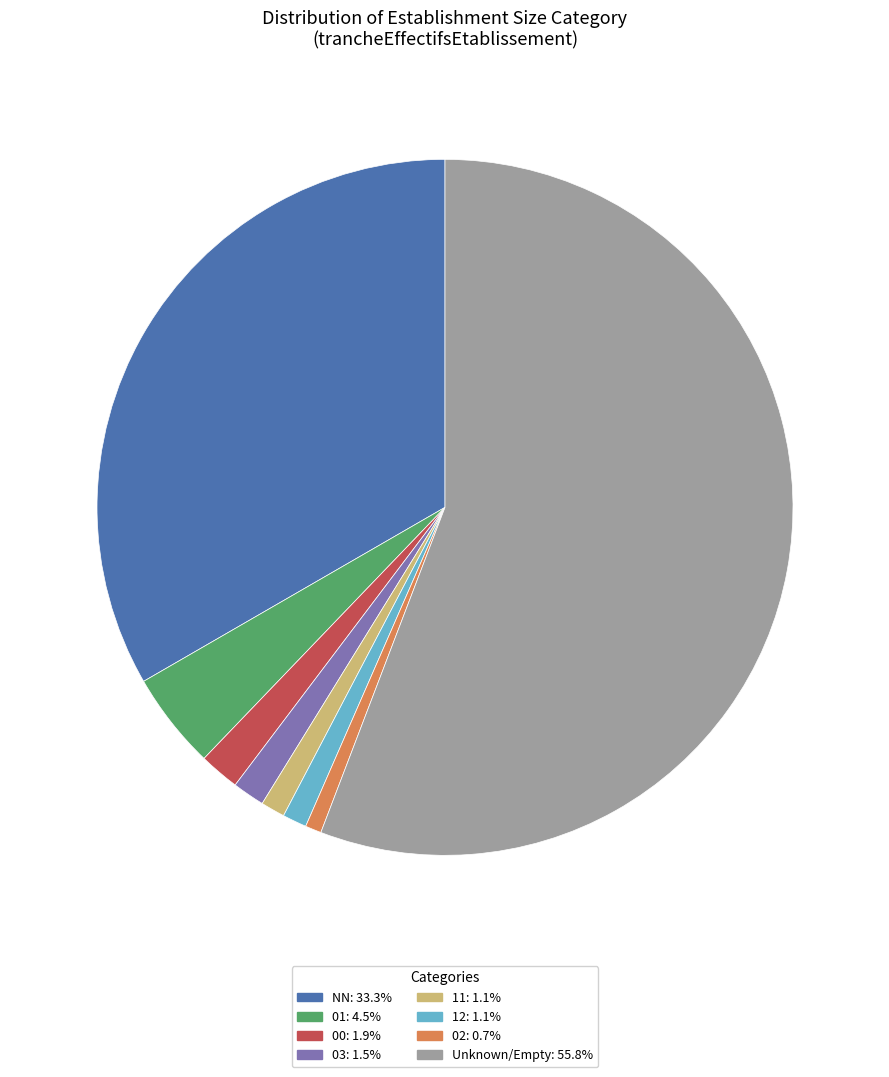

Is the sum of NN: 33.3% and 02: 0.7% greater than half?

No